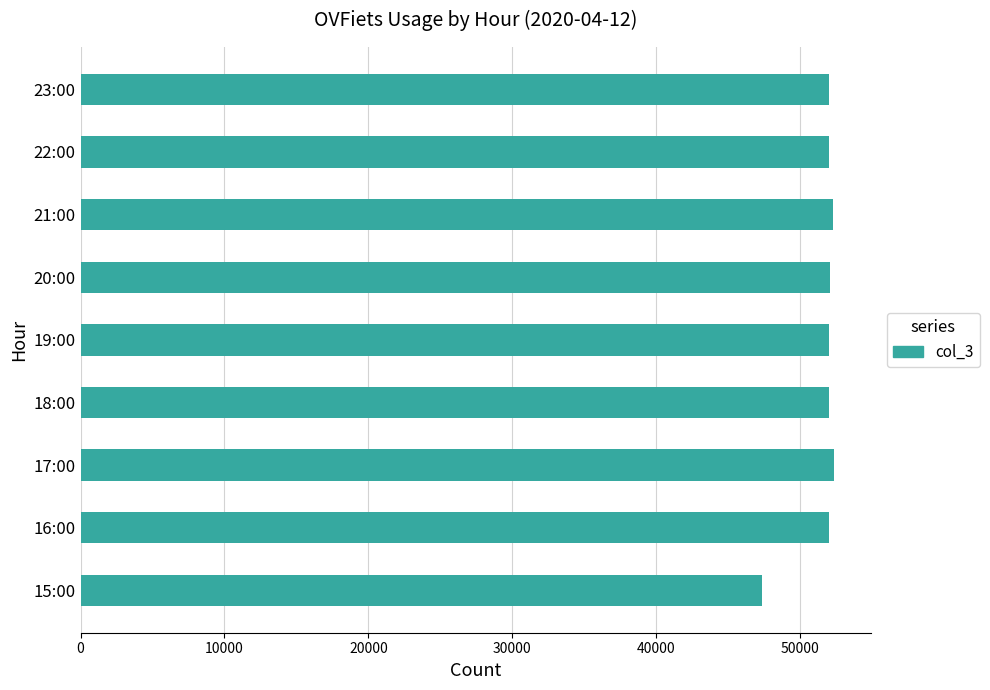

What is the ratio of the value at 23:00 to the value at 19:00?

1.0